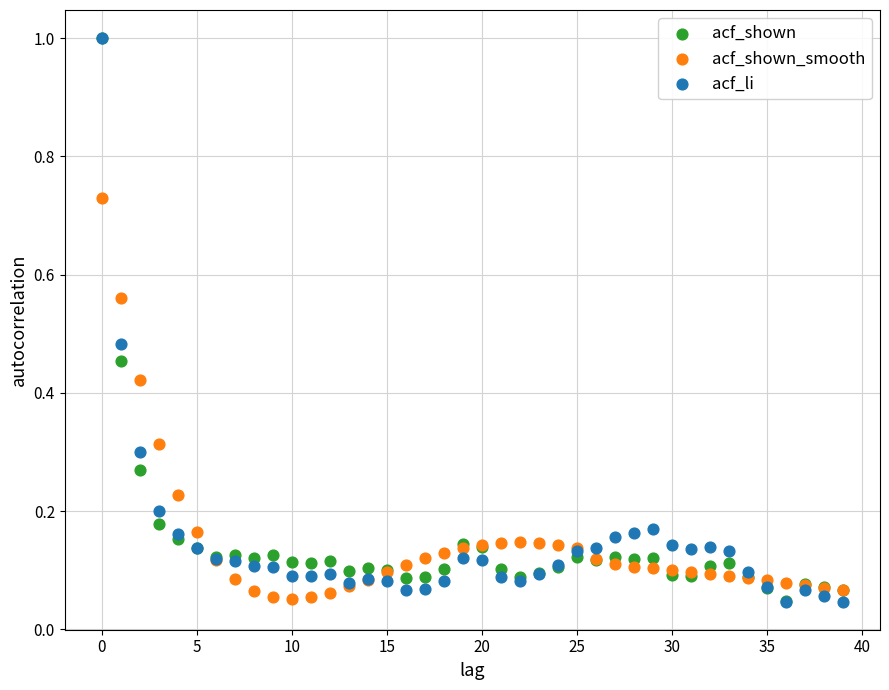

What are all the series names shown in the legend?

acf_shown, acf_shown_smooth, acf_li